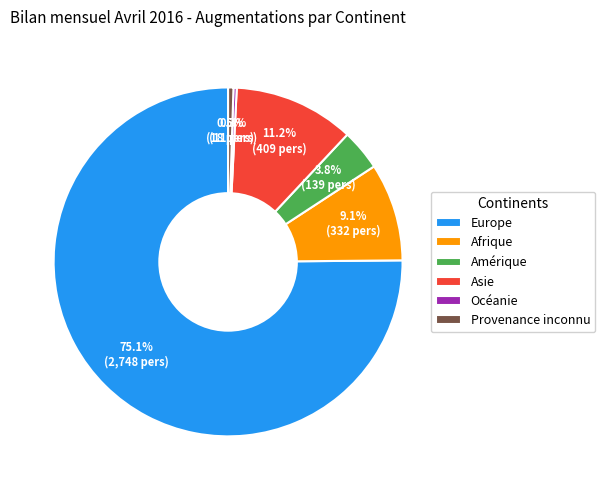

To the nearest percent, what is the difference between the Europe and Océanie slice percentages?

75%